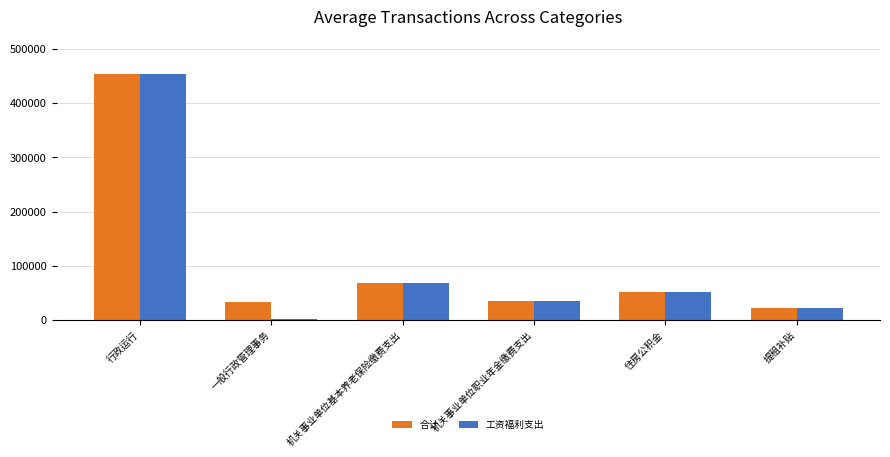

At which label is 工资福利支出 closest to 227782?

机关事业单位基本养老保险缴费支出